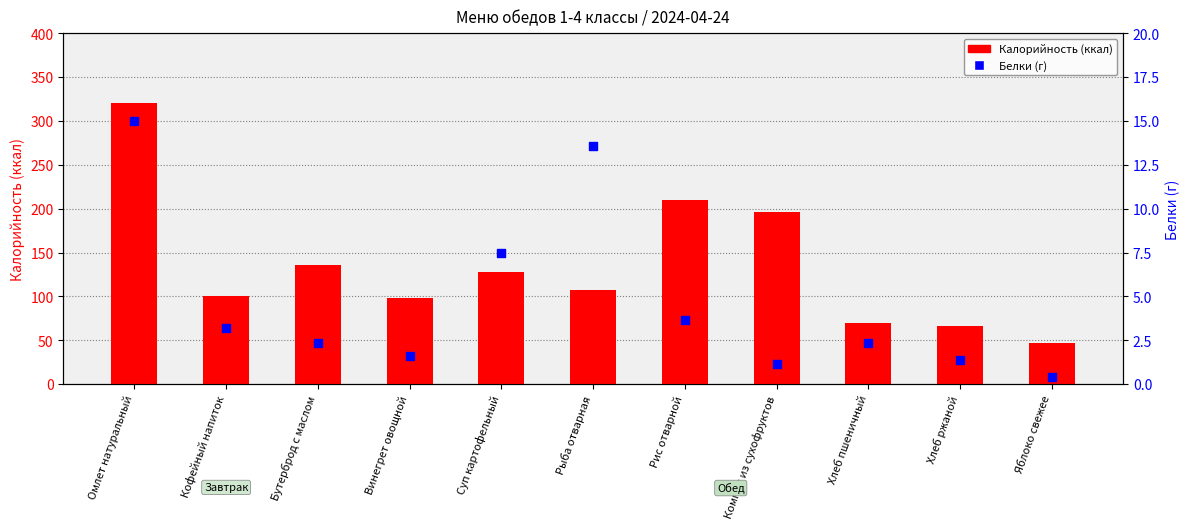

At which category is the sum across all series the highest?

Омлет натуральный